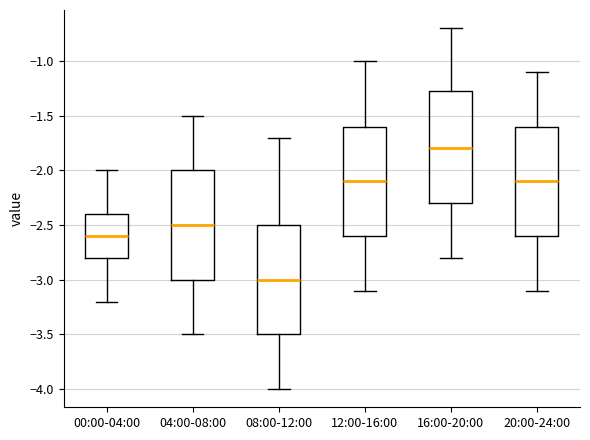

Reading left to right, transcribe this box plot: for each box, give where its median line is, the range the box spans, and where its two whiskers end, as read against the y-axis. The values are not printed on the chart, so give them approximately, as read against the axis.

00:00-04:00: median -2.60, box -2.80 to -2.40, whiskers -3.20 to -2.00
04:00-08:00: median -2.50, box -3.00 to -2.00, whiskers -3.50 to -1.50
08:00-12:00: median -3.00, box -3.50 to -2.50, whiskers -4.00 to -1.70
12:00-16:00: median -2.10, box -2.60 to -1.60, whiskers -3.10 to -1.00
16:00-20:00: median -1.80, box -2.30 to -1.25, whiskers -2.80 to -0.70
20:00-24:00: median -2.10, box -2.60 to -1.60, whiskers -3.10 to -1.10